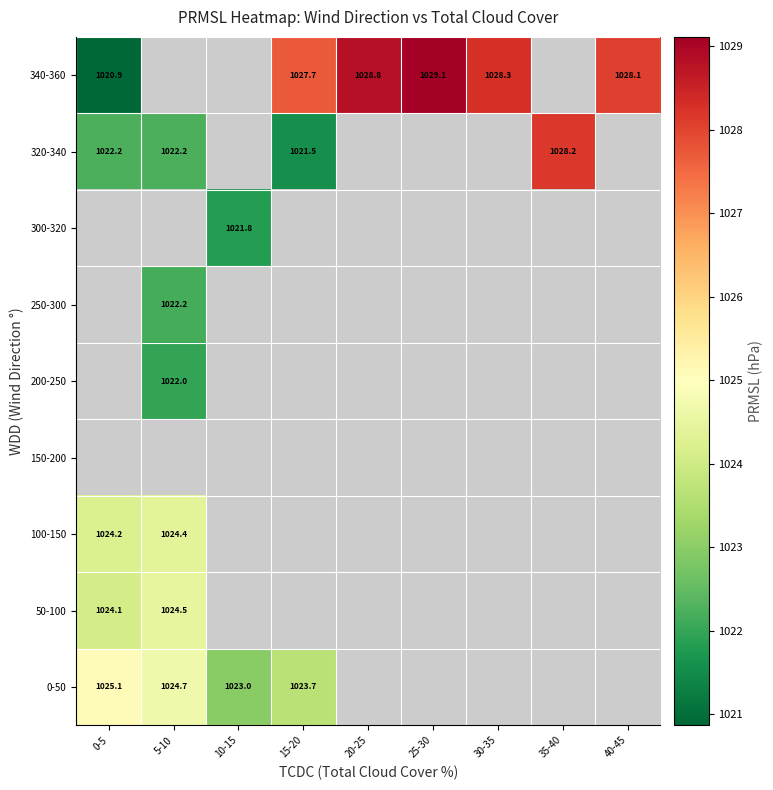

The value of 340-360 at 25-30 is 1029.1. True or false?

True